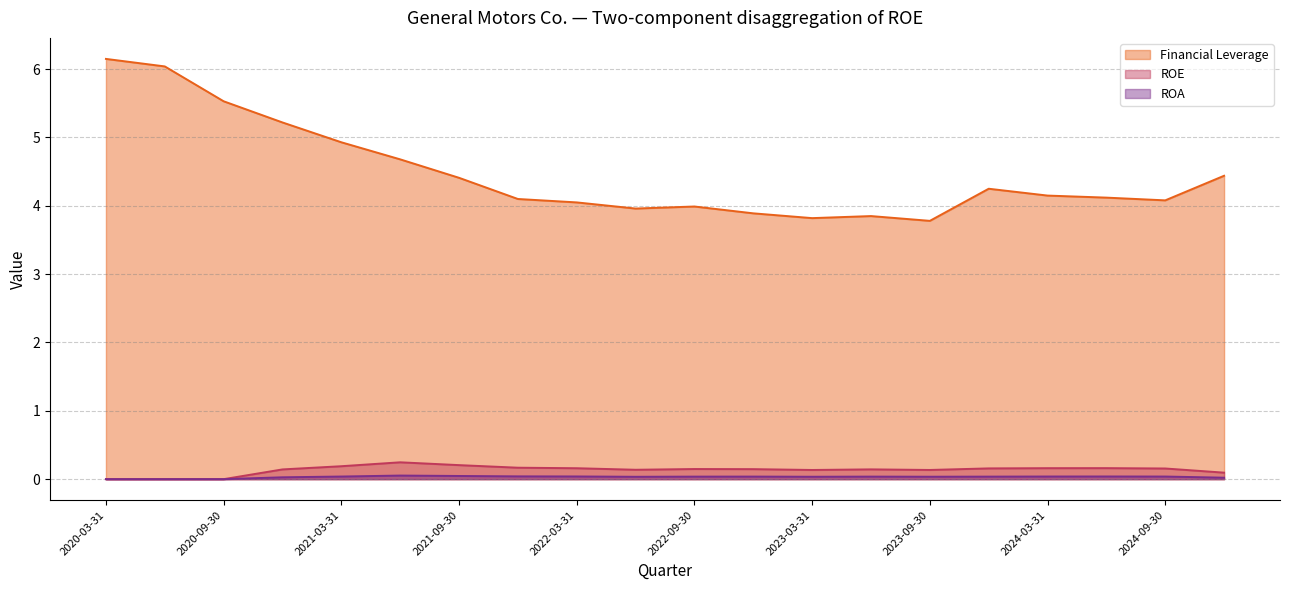

How many lines are shown in the chart?

3